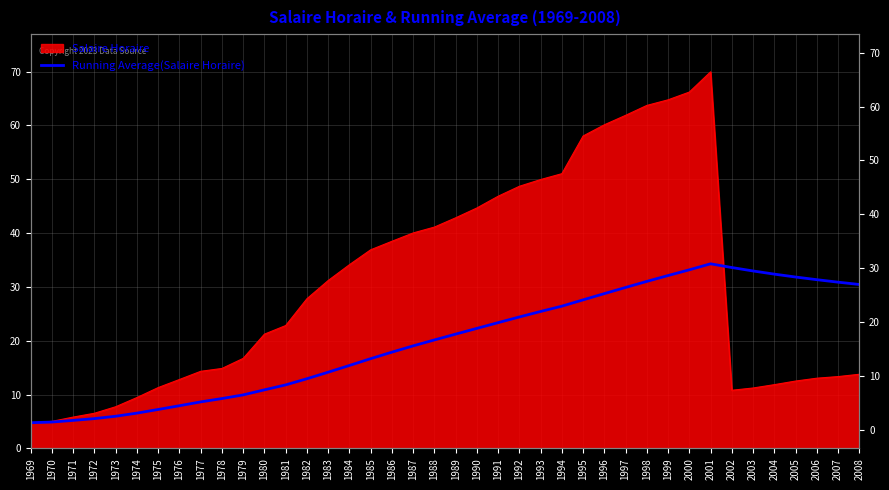

What is the difference between the values at 1969 and 1975?

2.5